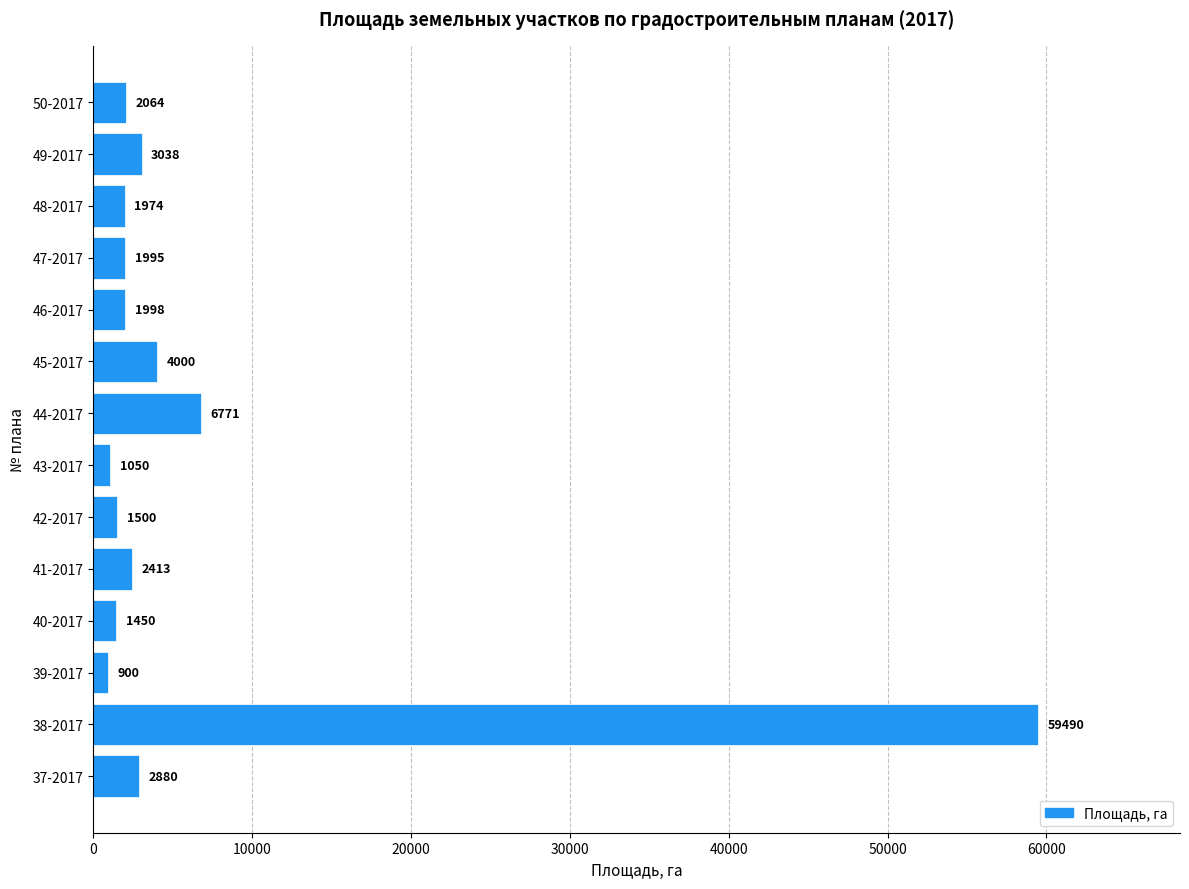

Approximately how many times larger is the value at 46-2017 compared to 42-2017?

1.3